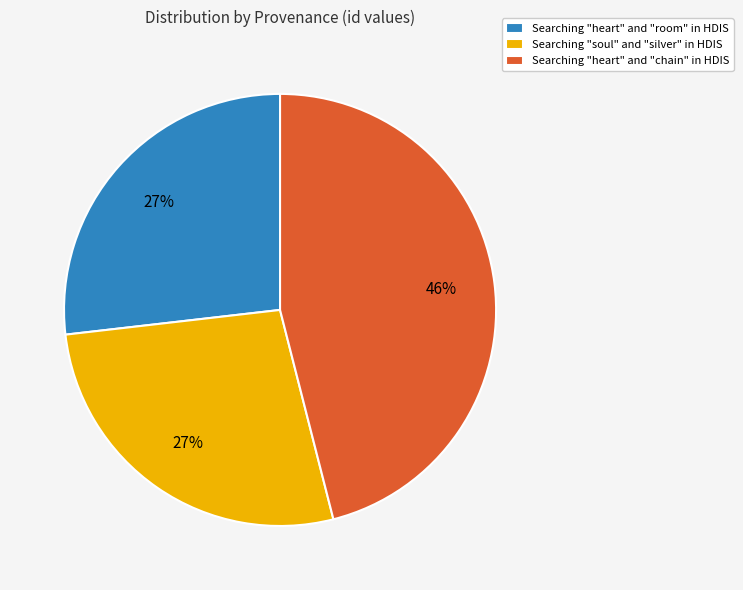

What is the ratio of the value at Searching "heart" and "chain" in HDIS to the value at Searching "soul" and "silver" in HDIS?

1.7